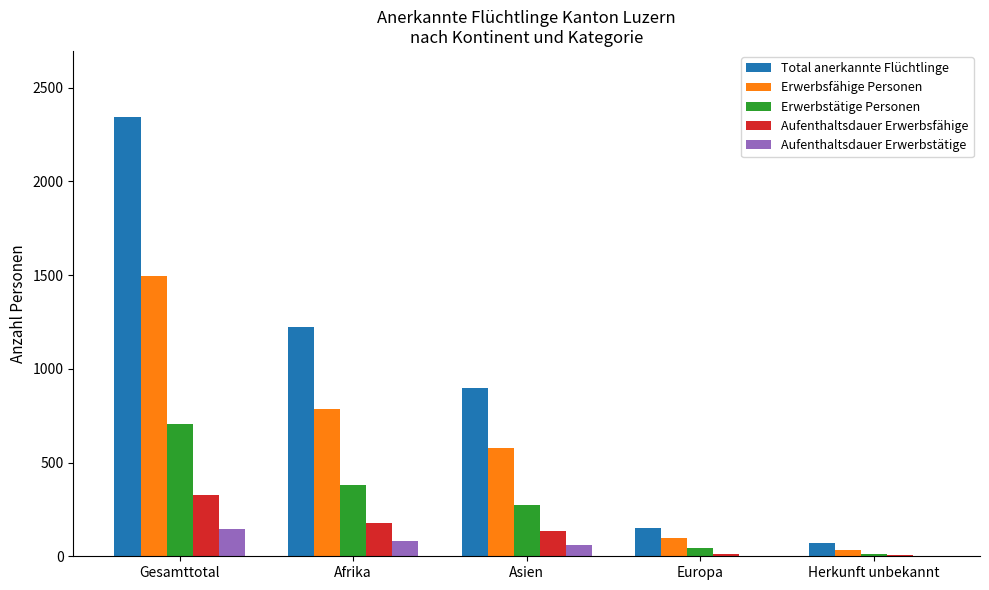

The value of Aufenthaltsdauer Erwerbsfähige at Gesamttotal is 325. True or false?

True